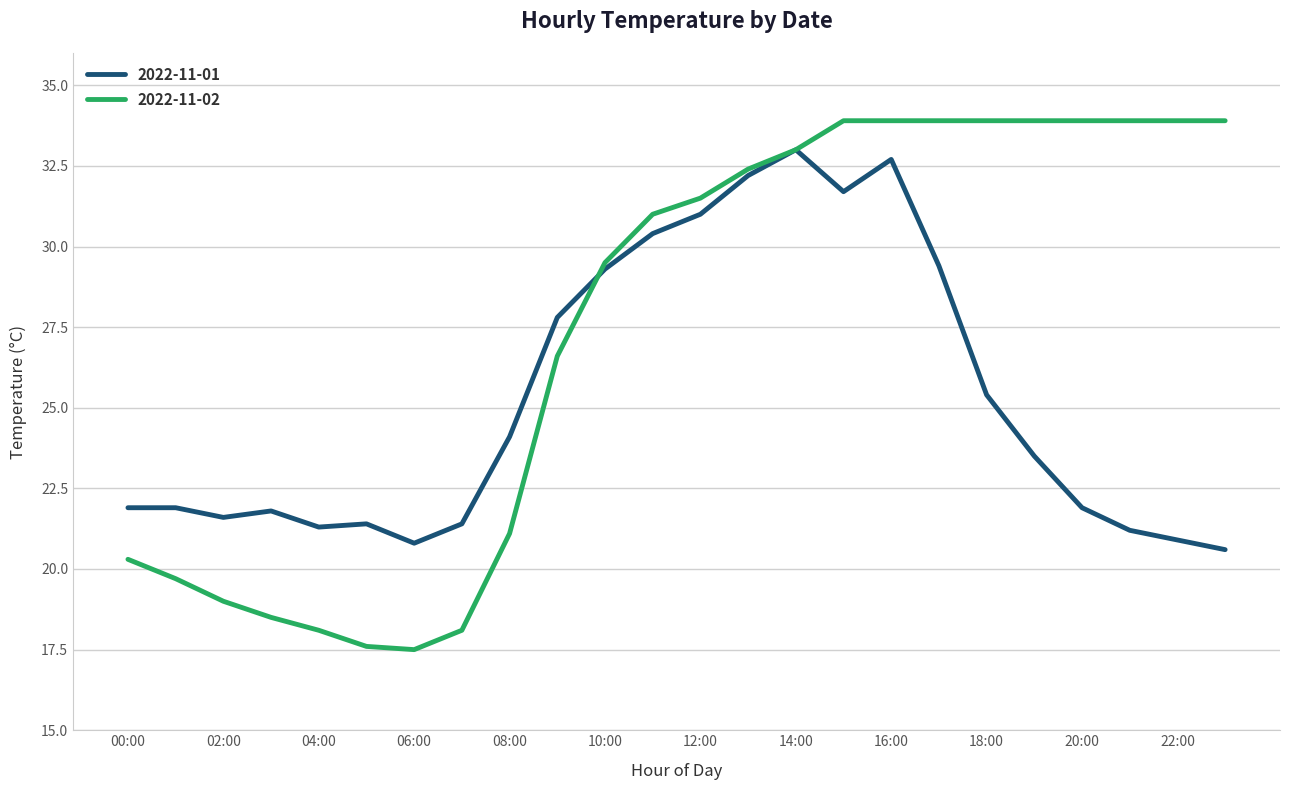

How many values in the 2022-11-01 series are below 23?

12